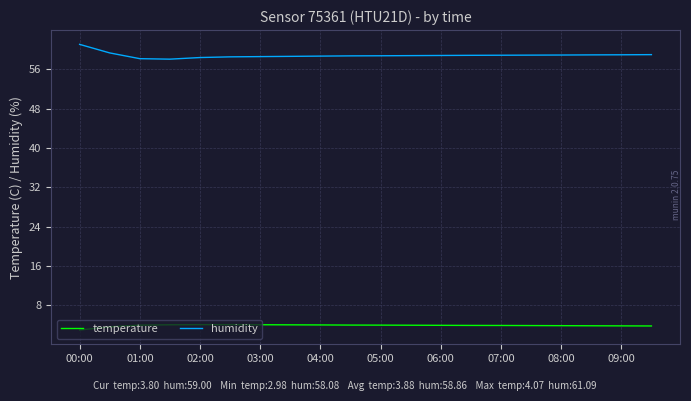

How many values in the temperature series are below 3?

1